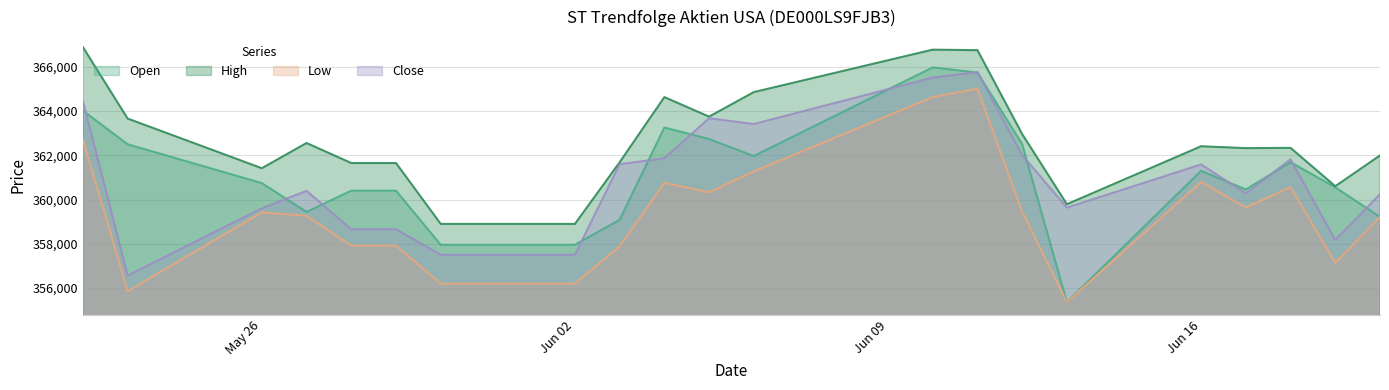

What is the difference between the maximum and minimum values in the Low series?

9646